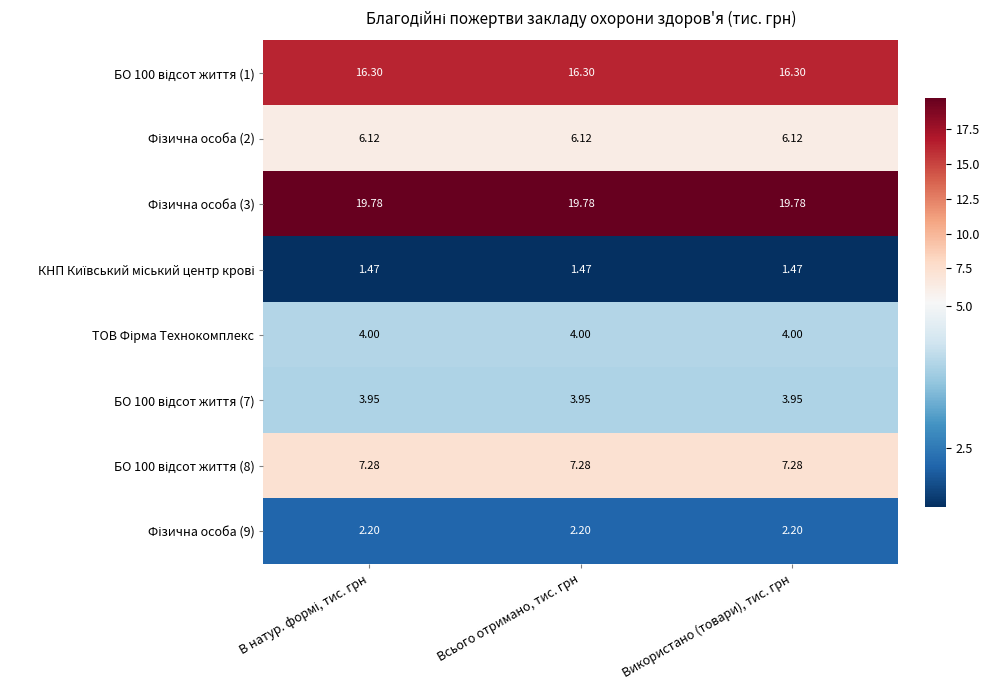

Count the number of categories in the chart.

3